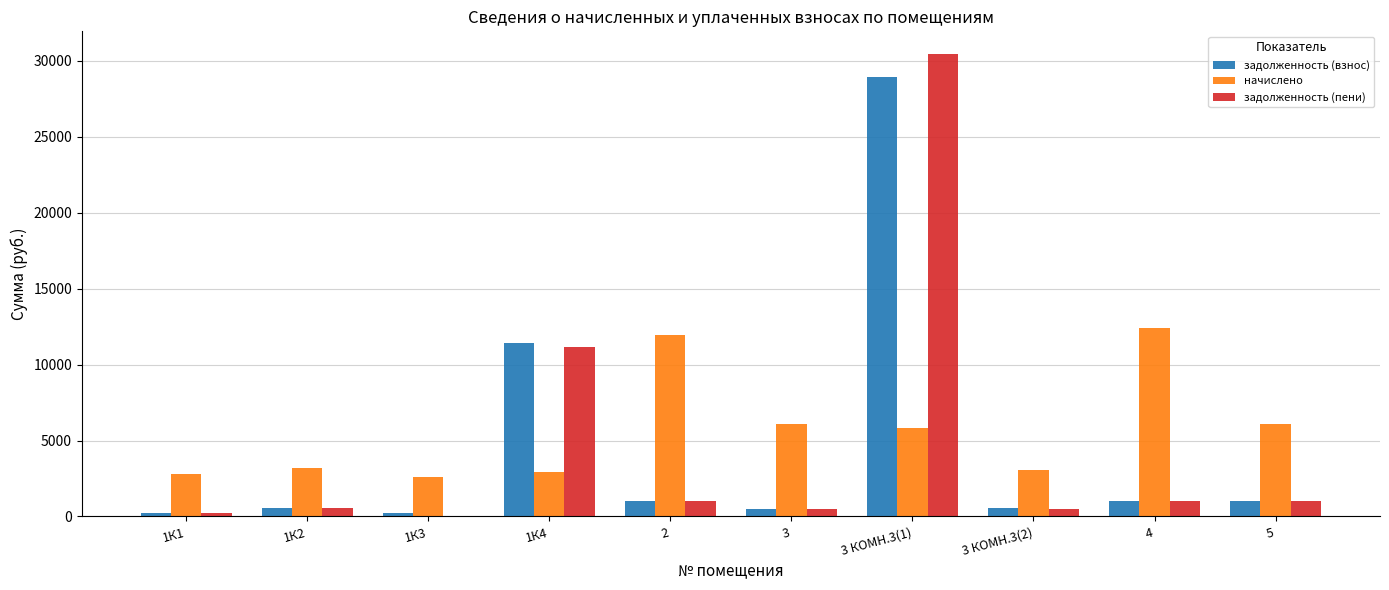

Is the value of задолженность (взнос) at 1К4 greater than the value of задолженность (пени) at 2?

Yes